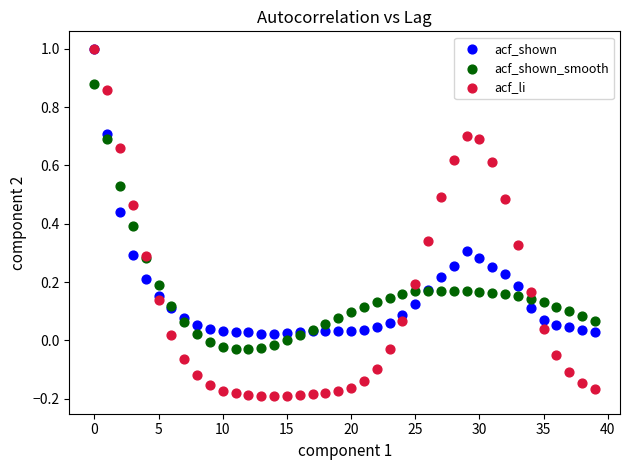

Which series has the widest spread of Y values?

acf_li